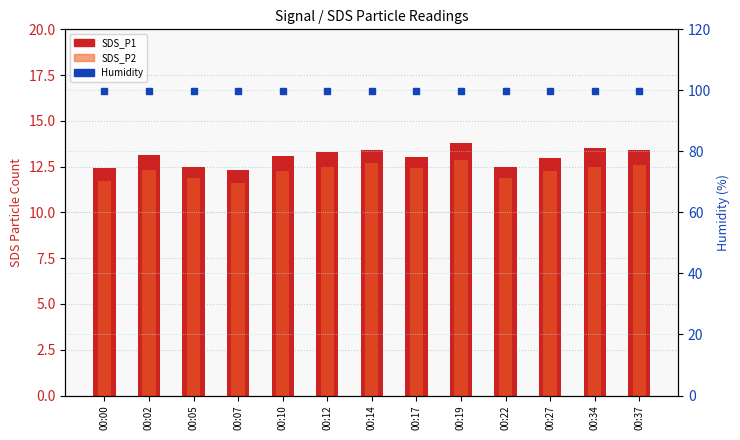

At which label does SDS_P1 reach its minimum?

00:07